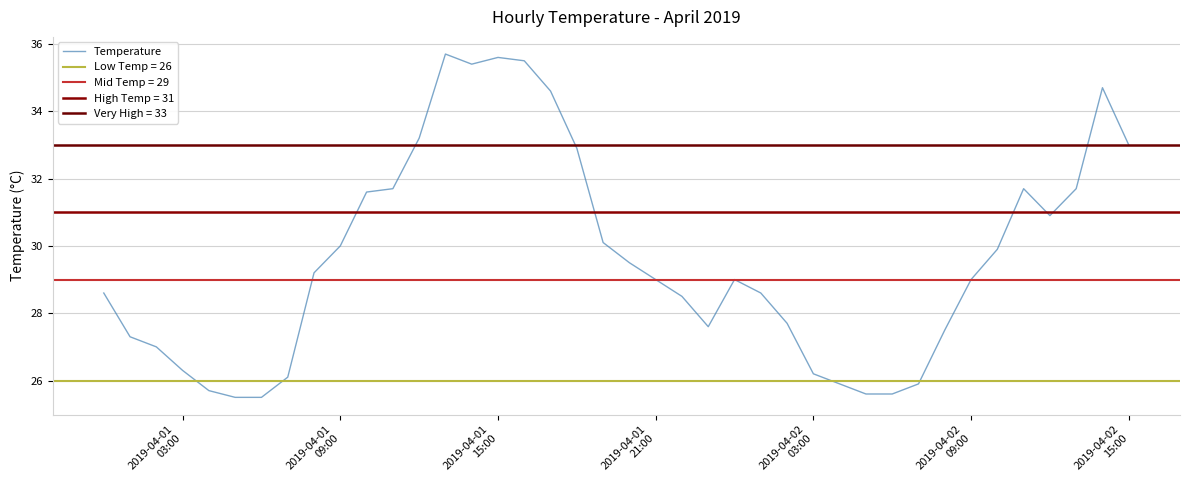

What is the label of the 31st point from the right?

2019-04-01 09:00